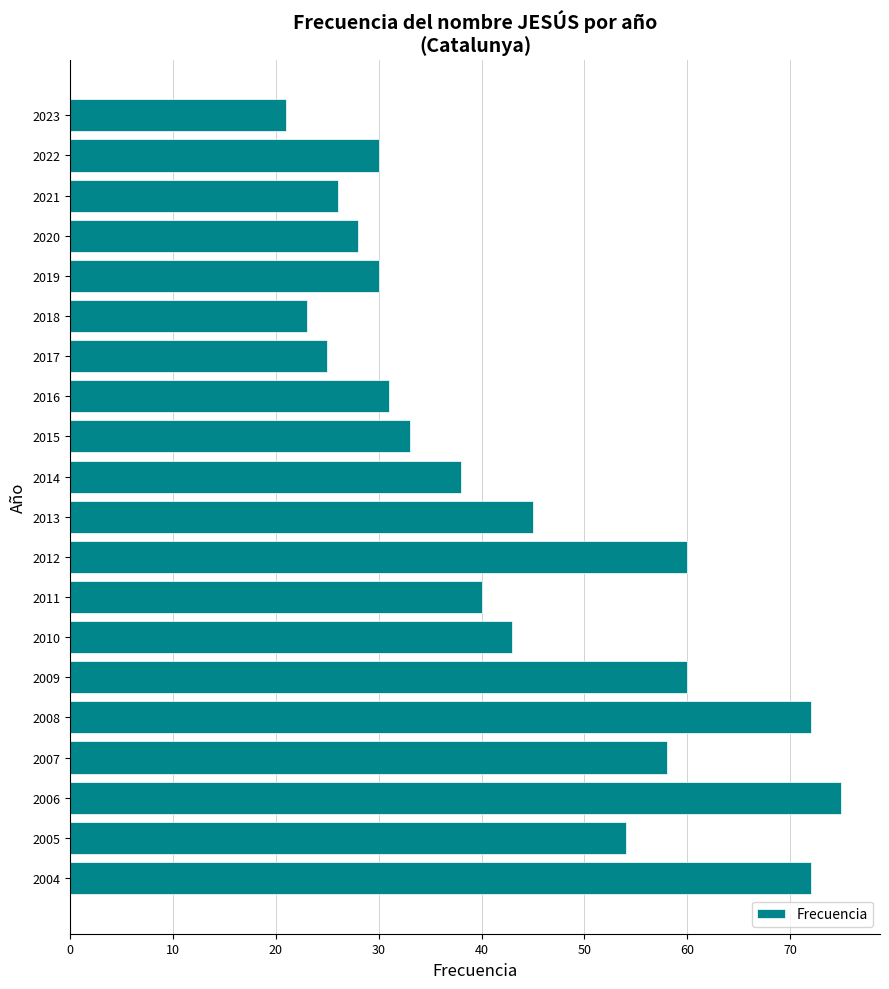

At which category does the chart reach its peak across all series?

2006